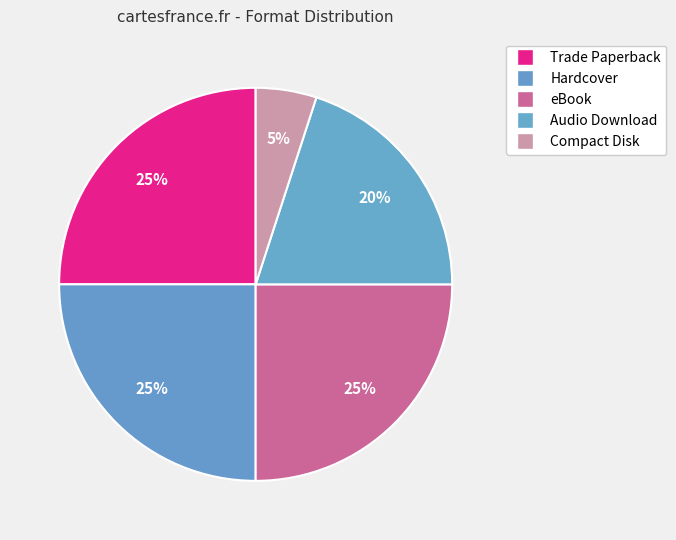

Count the number of slices in the pie.

5